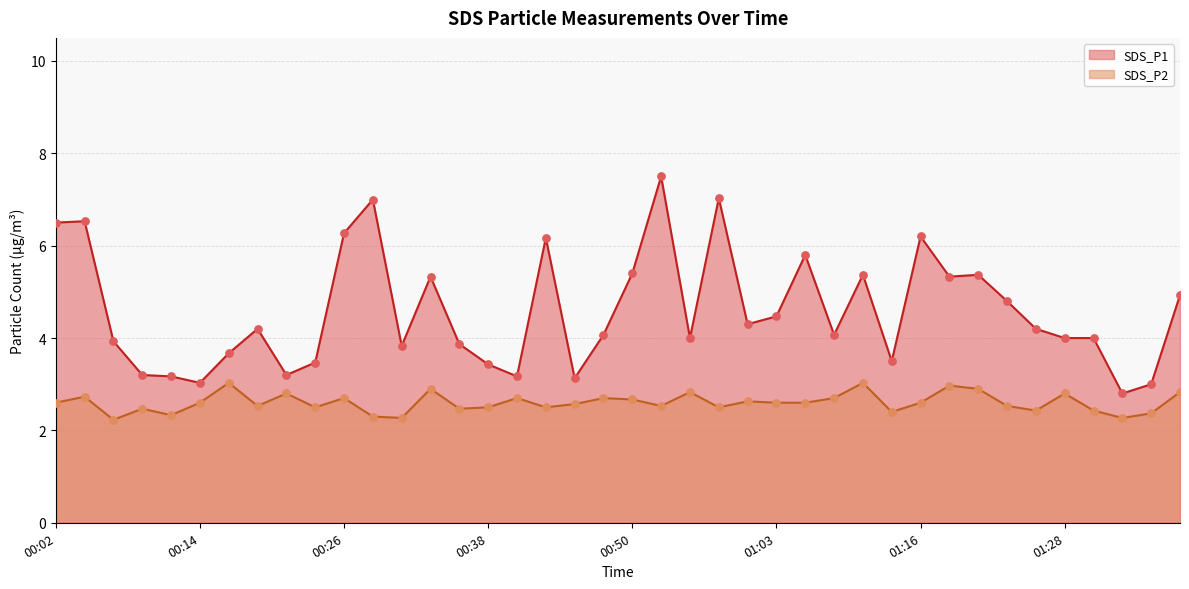

Is the value of SDS_P2 at 00:09 greater than the value of SDS_P1 at 00:16?

No